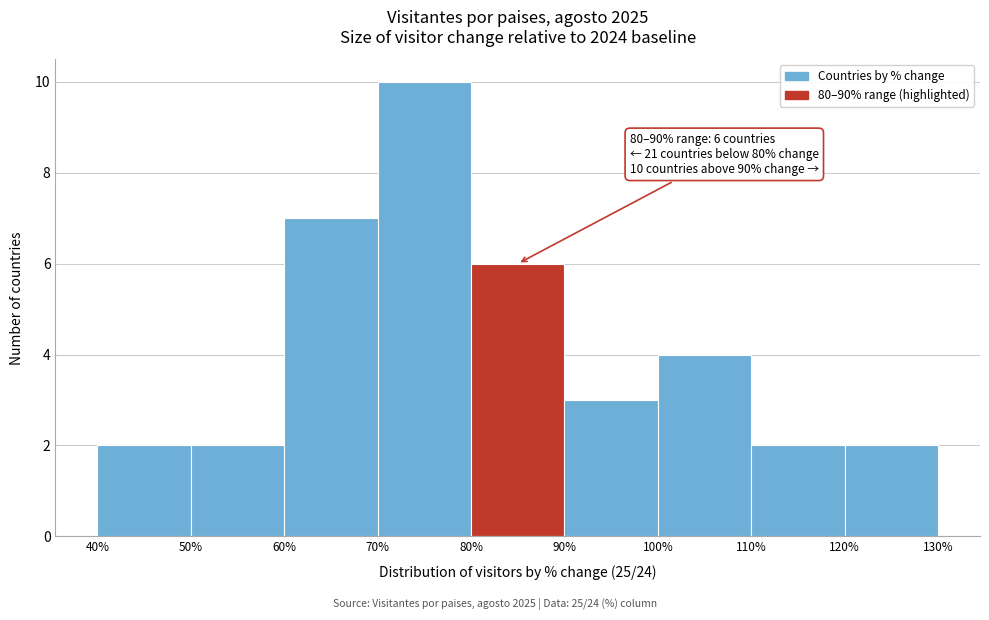

Which range on the x-axis has the tallest bar?

70% to 80%